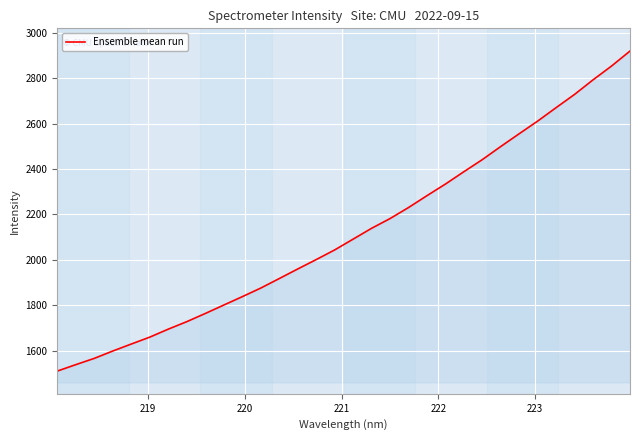

What is the smallest value displayed?

1510.3